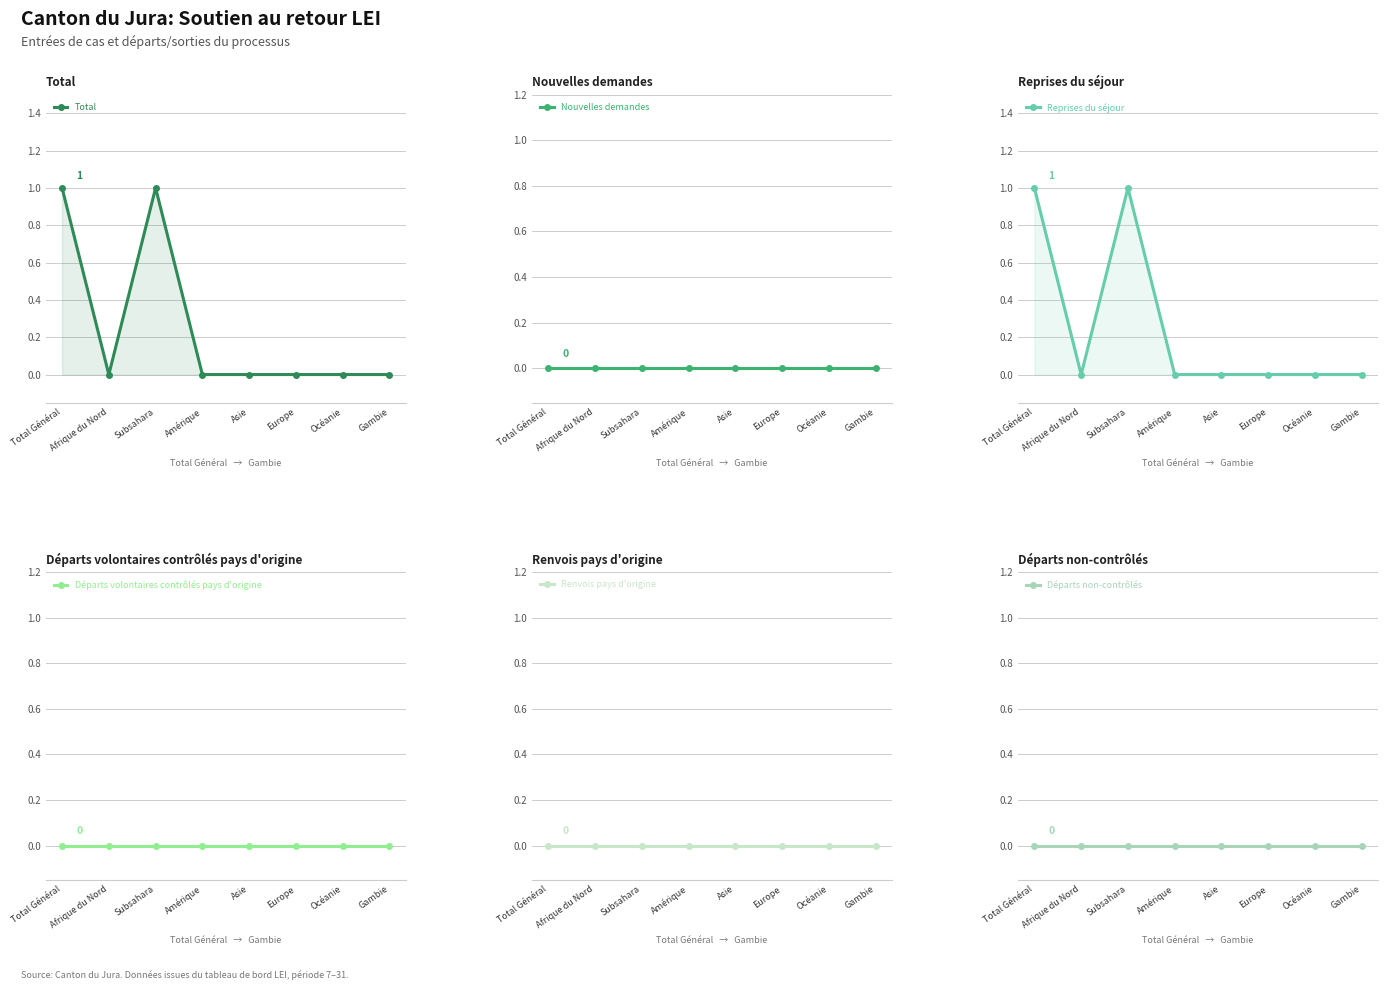

How many distinct data groups are displayed?

6